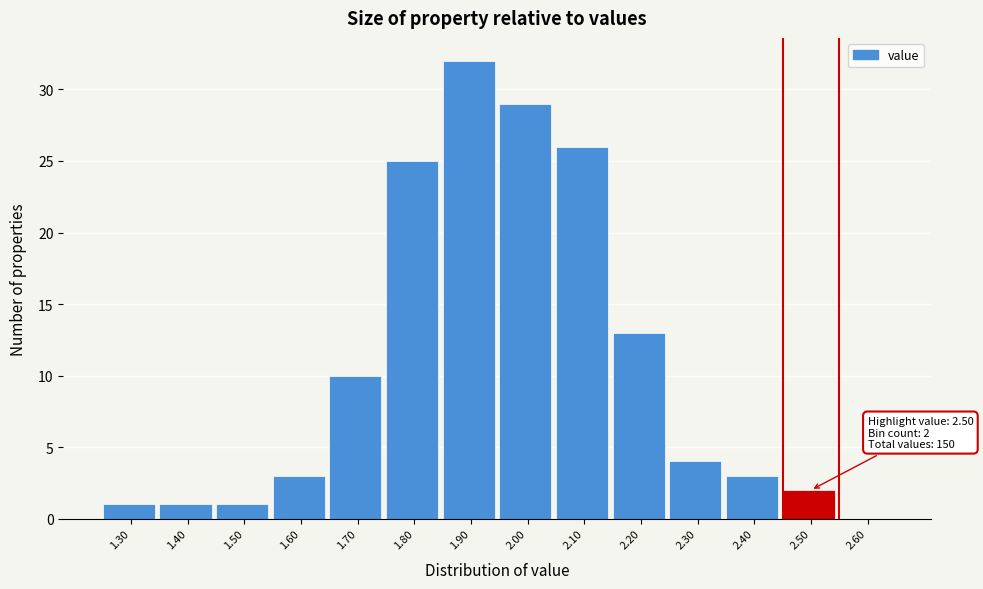

Over which range of the x-axis is the bar tallest?

1.85 to 1.95